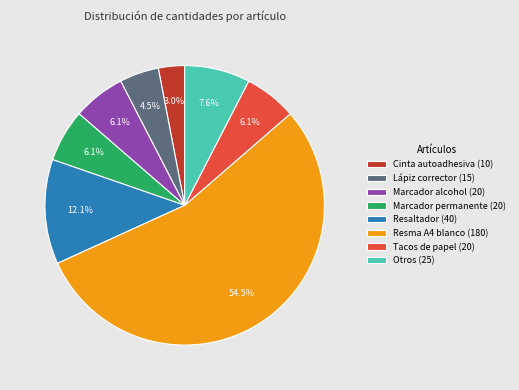

What percentage is NOT represented by Otros (25)?

92.4%